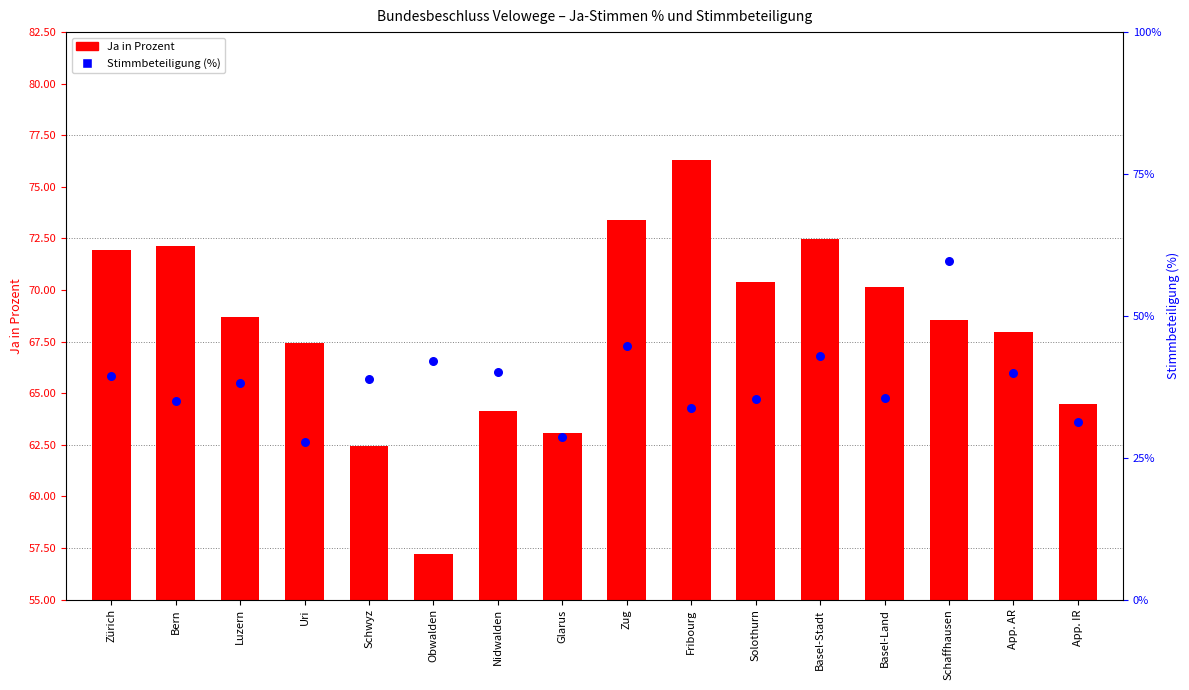

Which series has the largest total across all categories?

Ja in Prozent